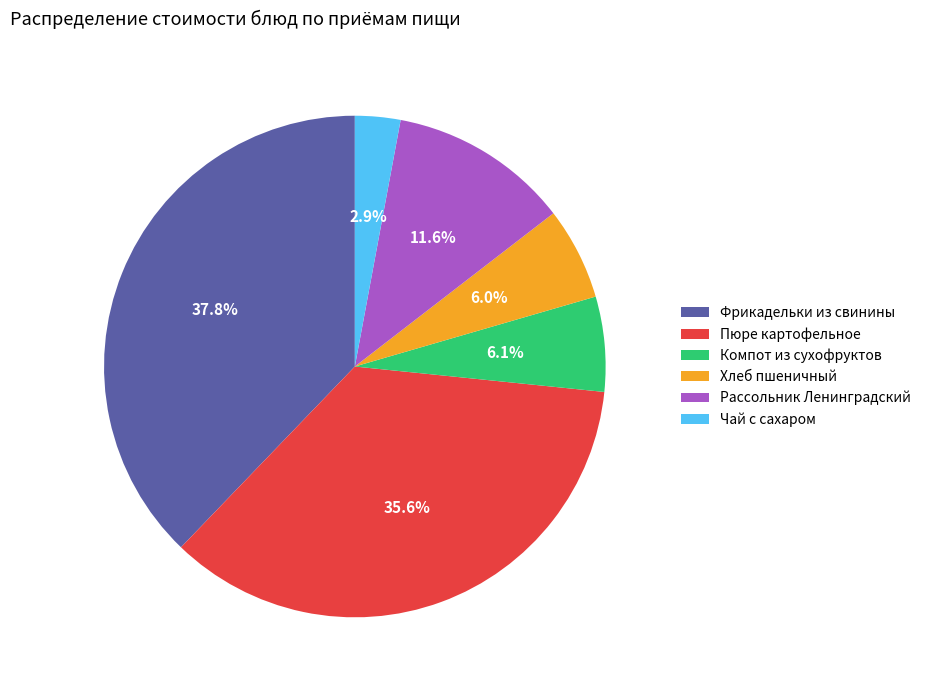

How much of the chart is everything except Фрикадельки из свинины?

62.2%